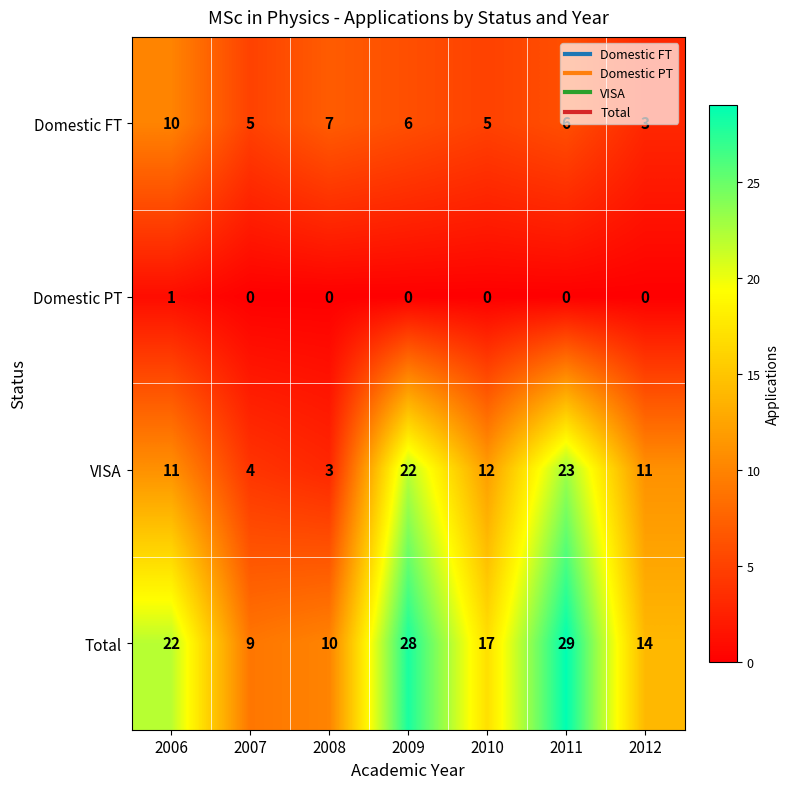

At which label does Total reach its minimum?

2007